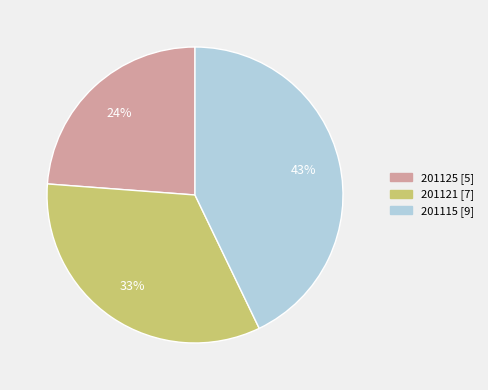

What is the ratio of the value at 201125 to the value at 201115?

0.6